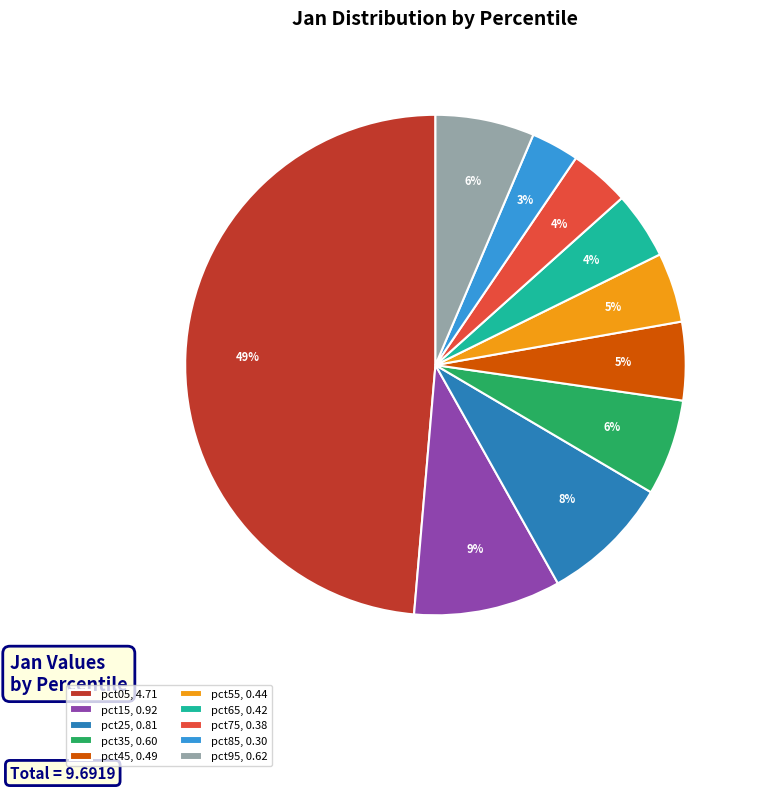

To the nearest percent, what portion does pct05 represent?

49%